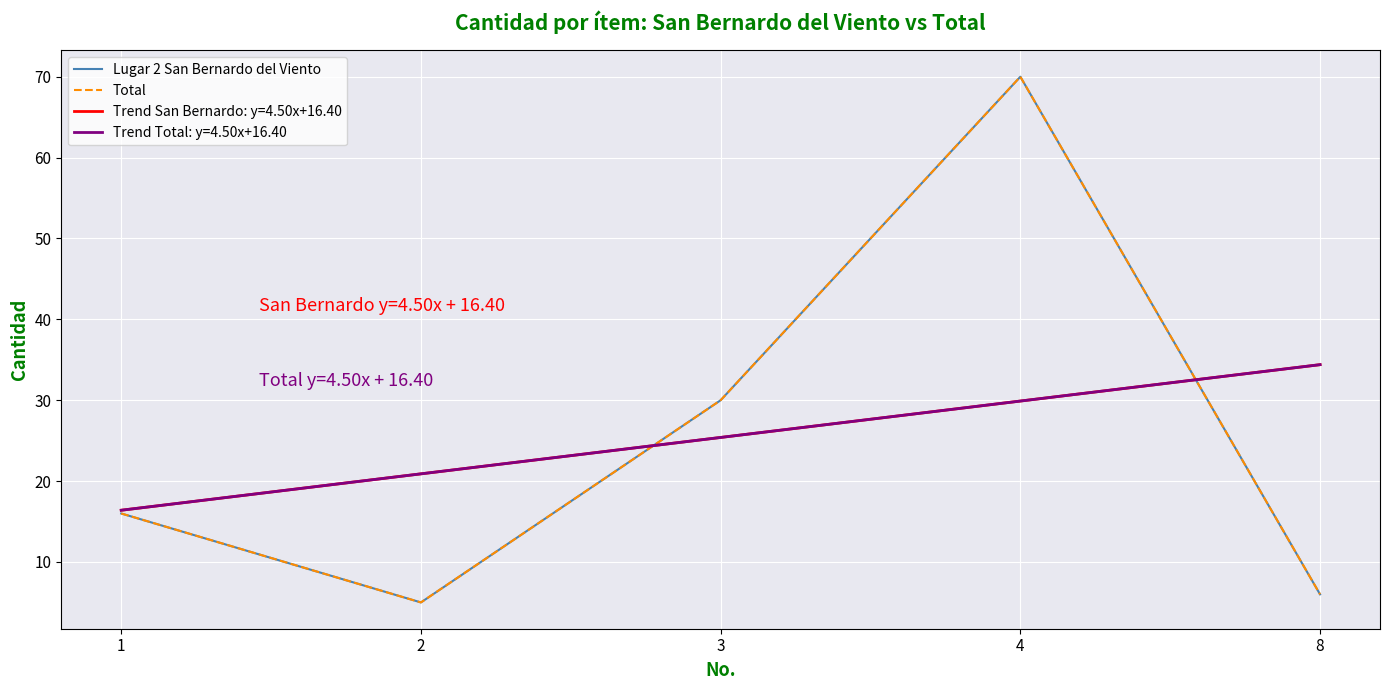

Rank the series by their maximum value, from highest to lowest.

Lugar 2 San Bernardo del Viento, Total